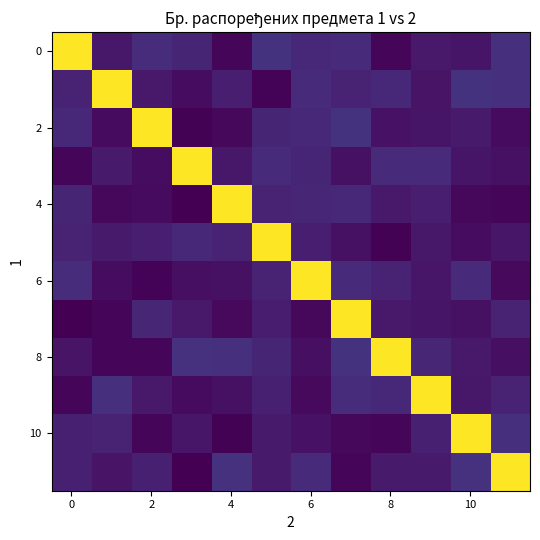

Which series has the widest spread of values?

4